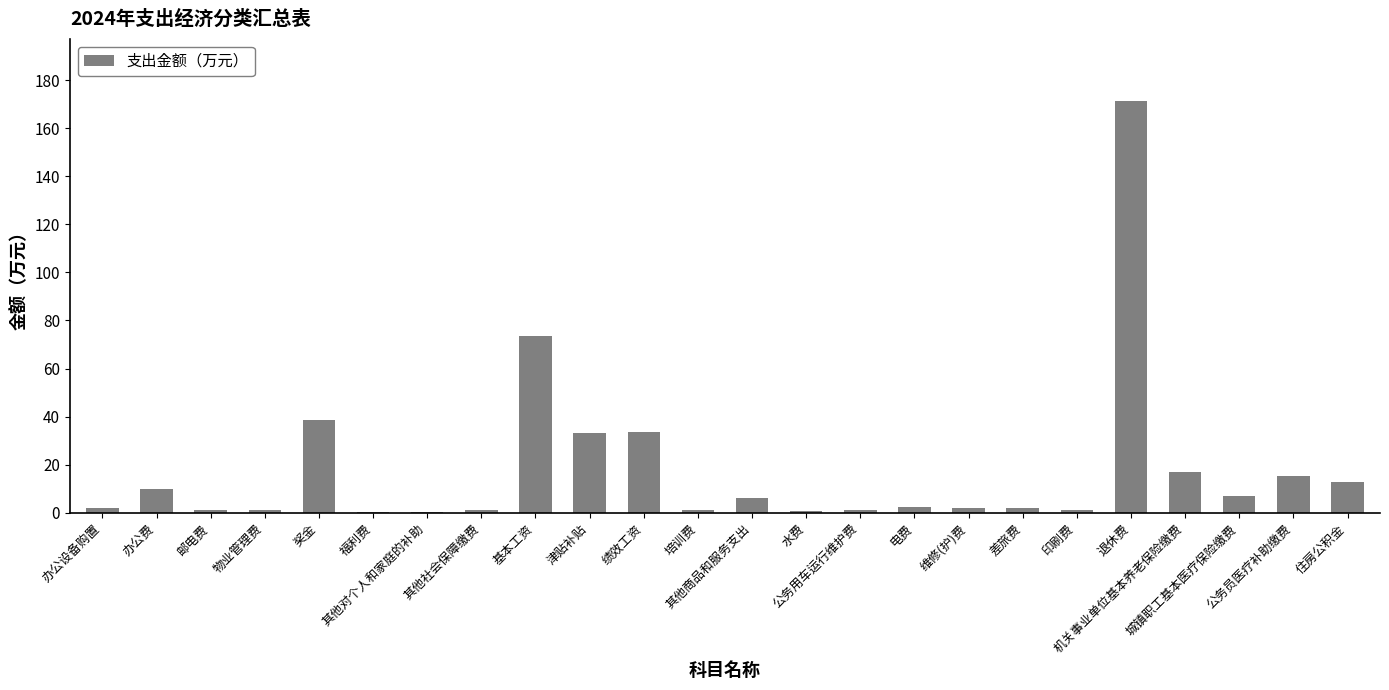

Are the bars horizontal?

No